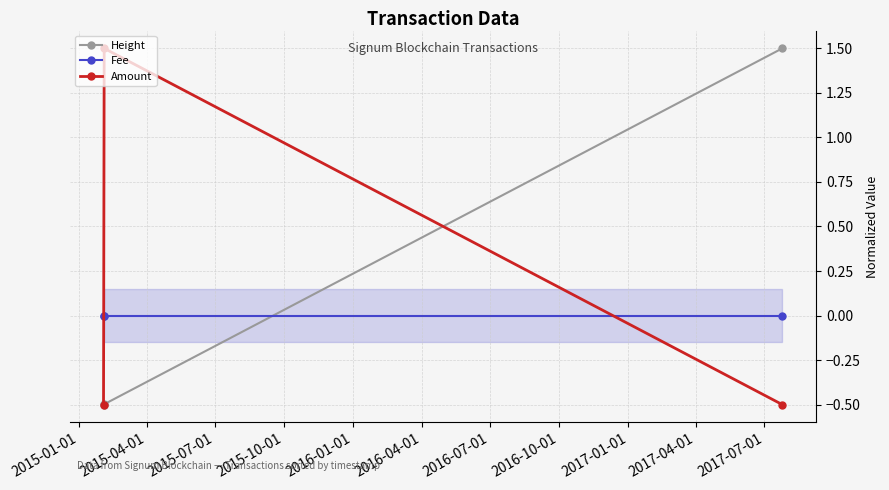

What is the lowest value of the Amount series?

-0.5